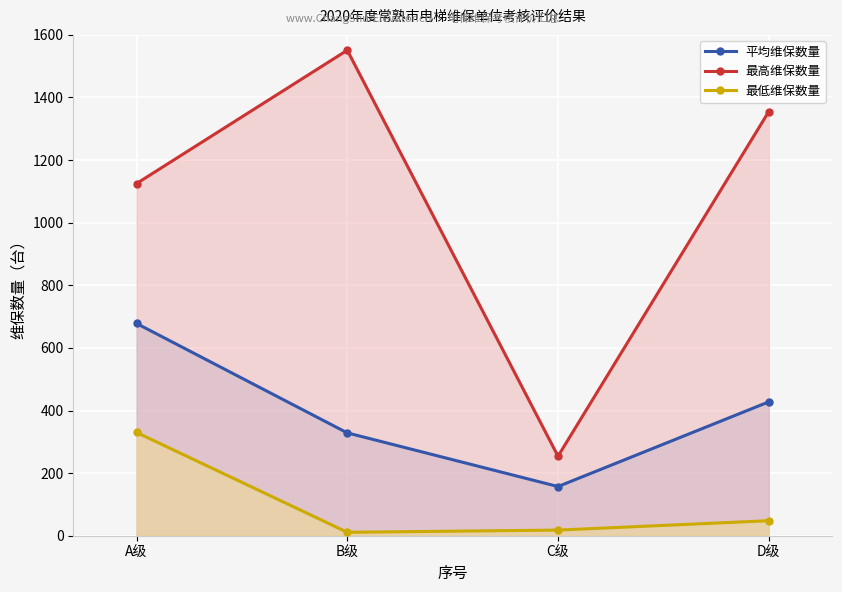

Reading left to right, transcribe all the data shown in this chart.

平均维保数量: 678.2	328.6	157.1	427.7
最高维保数量: 1125.0	1551.0	254.0	1355.0
最低维保数量: 330.0	11.0	18.0	48.0